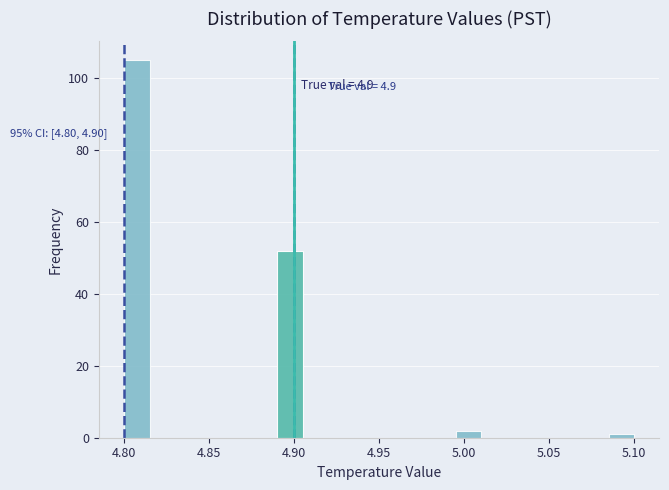

Read against the x-axis, roughly where is the centre of the tallest bar?

4.810